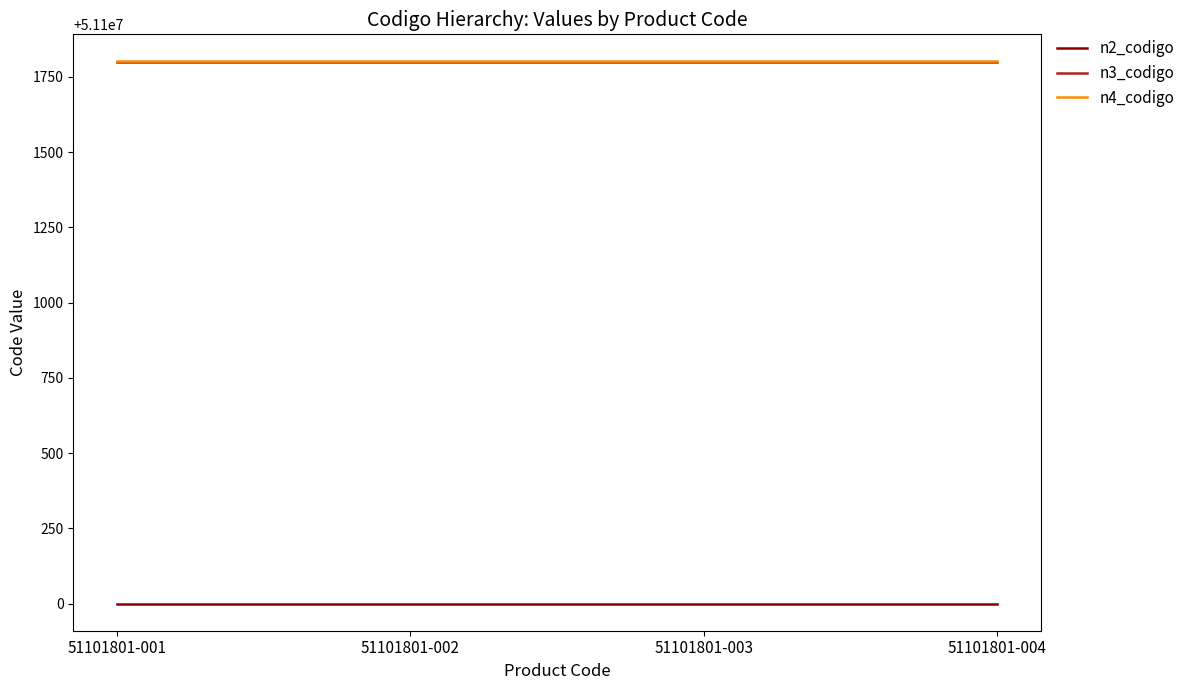

The value of n2_codigo at 51101801-004 is 70472240. True or false?

False